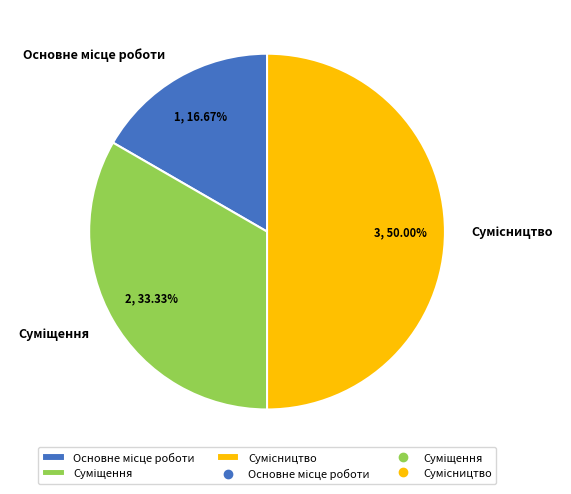

To the nearest percent, what is the difference between the largest and smallest slice percentages?

33%